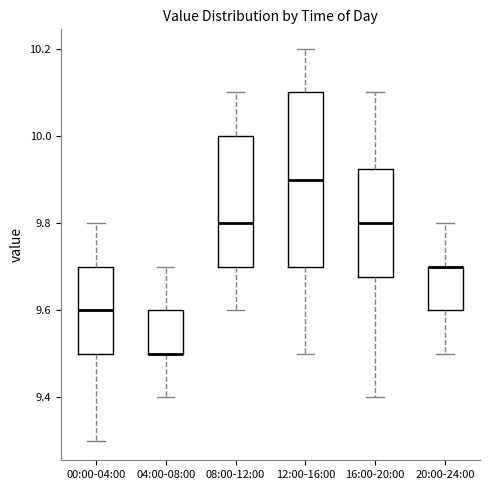

Reading left to right, transcribe this box plot: for each box, give where its median line is, the range the box spans, and where its two whiskers end, as read against the y-axis. The values are not printed on the chart, so give them approximately, as read against the axis.

00:00-04:00: median 9.60, box 9.50 to 9.70, whiskers 9.30 to 9.80
04:00-08:00: median 9.50 (drawn on the box's lower edge), box 9.50 to 9.60, whiskers 9.40 to 9.70
08:00-12:00: median 9.80, box 9.70 to 10.00, whiskers 9.60 to 10.10
12:00-16:00: median 9.90, box 9.70 to 10.10, whiskers 9.50 to 10.20
16:00-20:00: median 9.80, box 9.68 to 9.92, whiskers 9.40 to 10.10
20:00-24:00: median 9.70 (drawn on the box's upper edge), box 9.60 to 9.70, whiskers 9.50 to 9.80